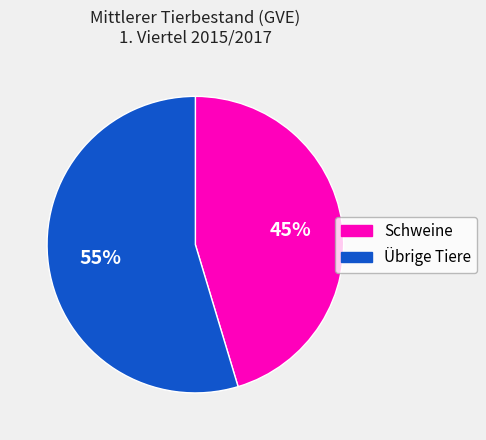

Is there a majority slice in this chart?

Yes